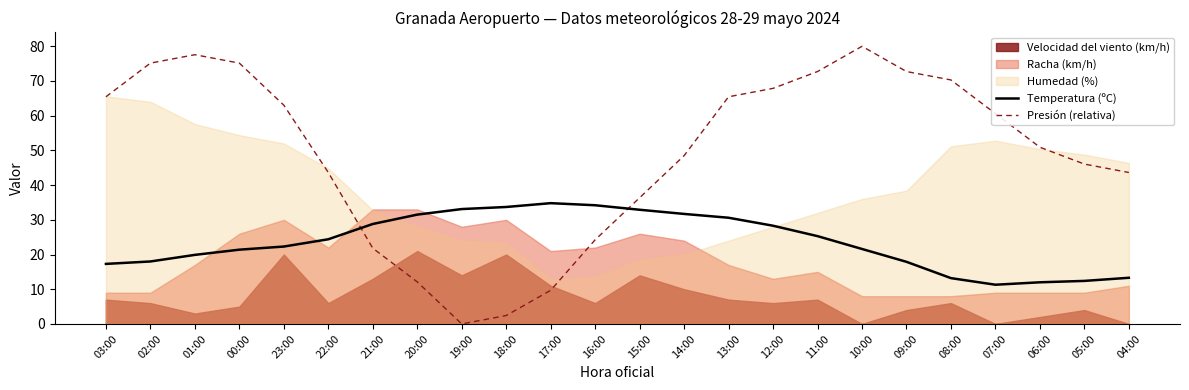

What is the label of the 13th point from the right?

16:00